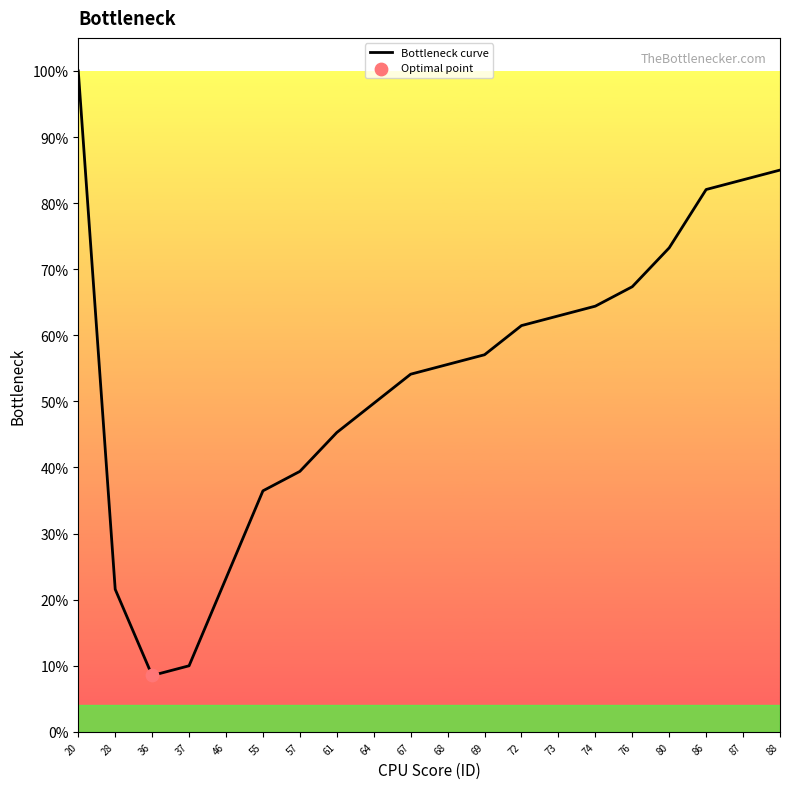

Which has a higher value, 69 or 37?

69